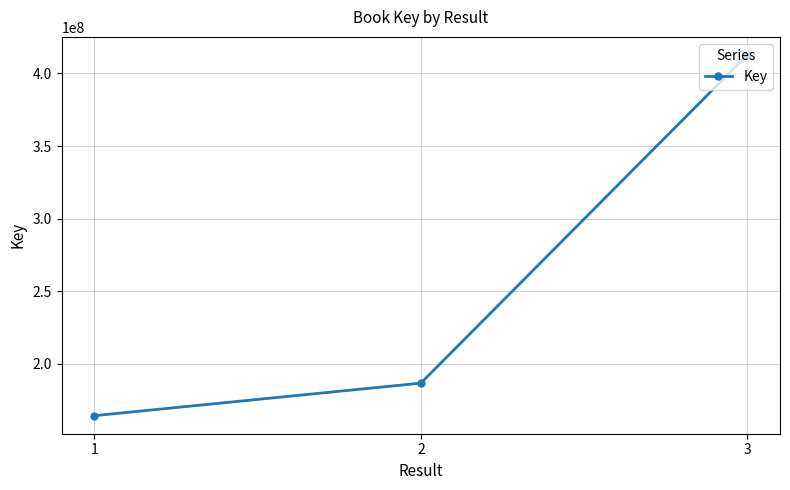

The chart shows a value of 186671141 at 2. True or false?

True